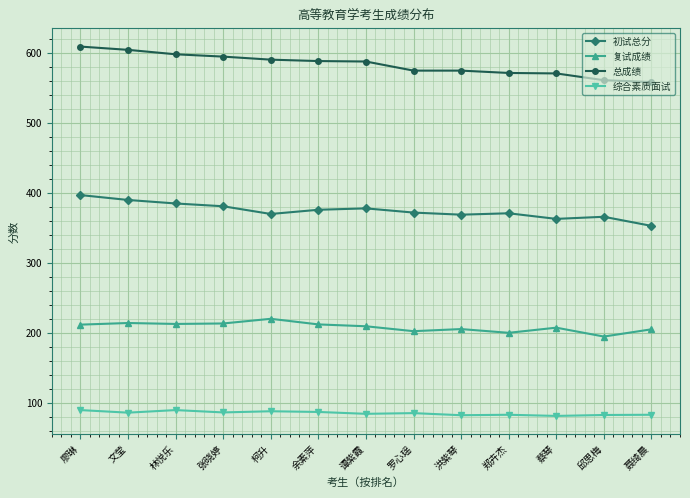

The value of 复试成绩 at 文莹 is 214.3. True or false?

True